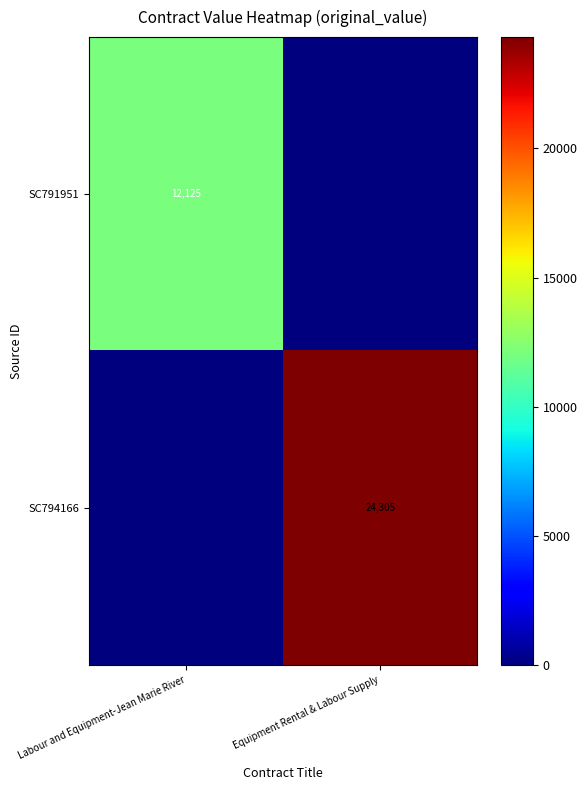

The SC794166 series shows 7675 at Equipment Rental & Labour Supply. True or false?

False